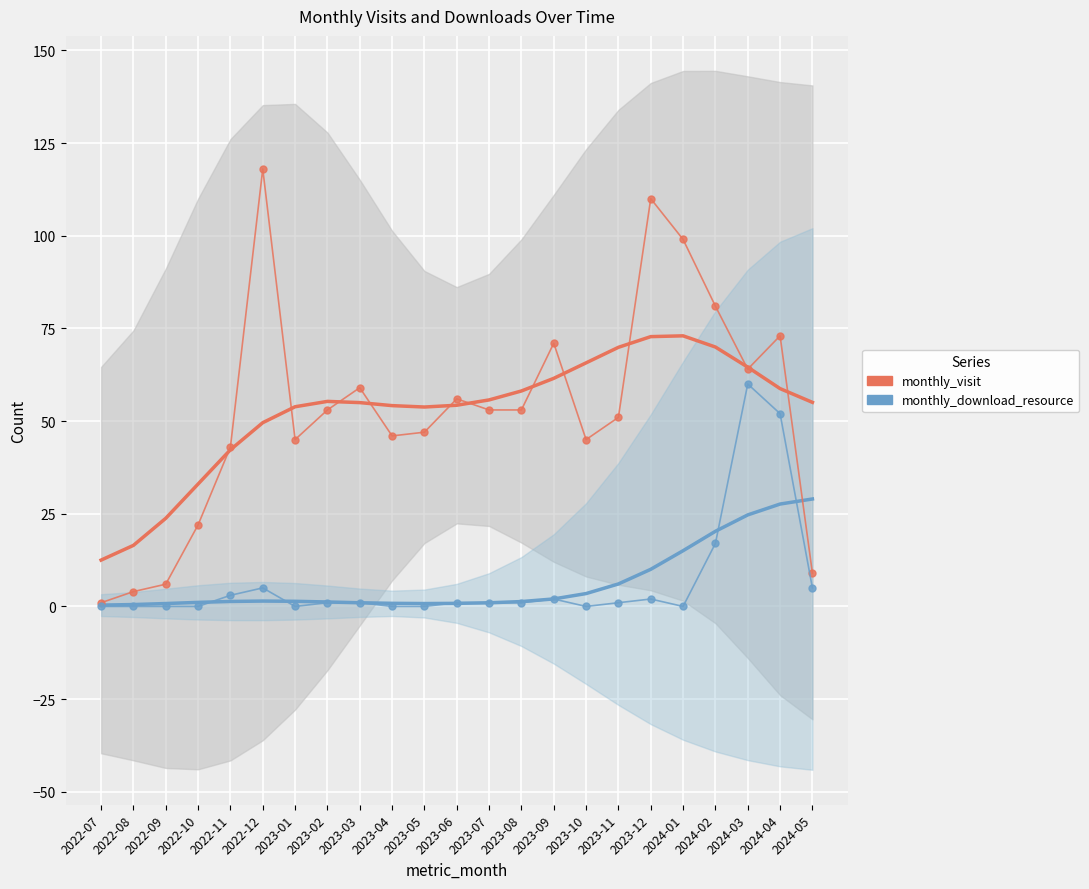

True or false: monthly_download_resource and monthly_visit cross at least once.

False